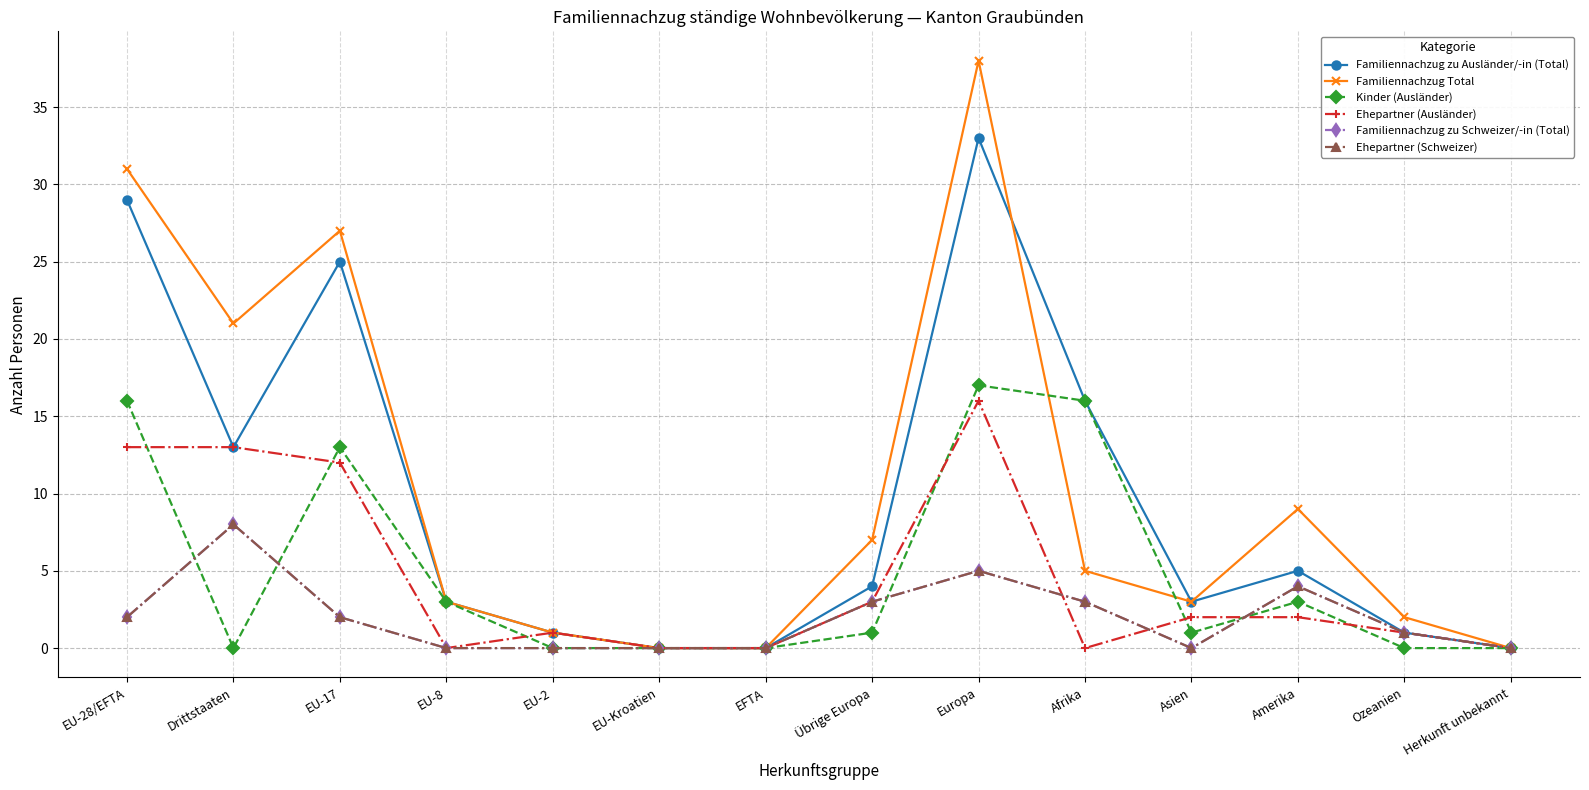

Which label corresponds to the largest value in the chart?

Europa